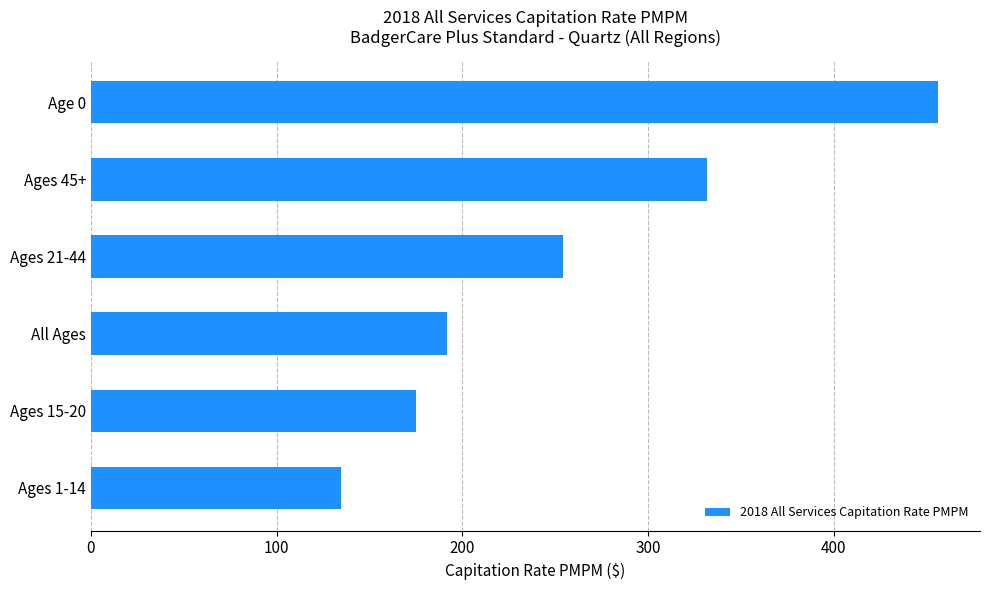

Count the number of data series in this chart.

1